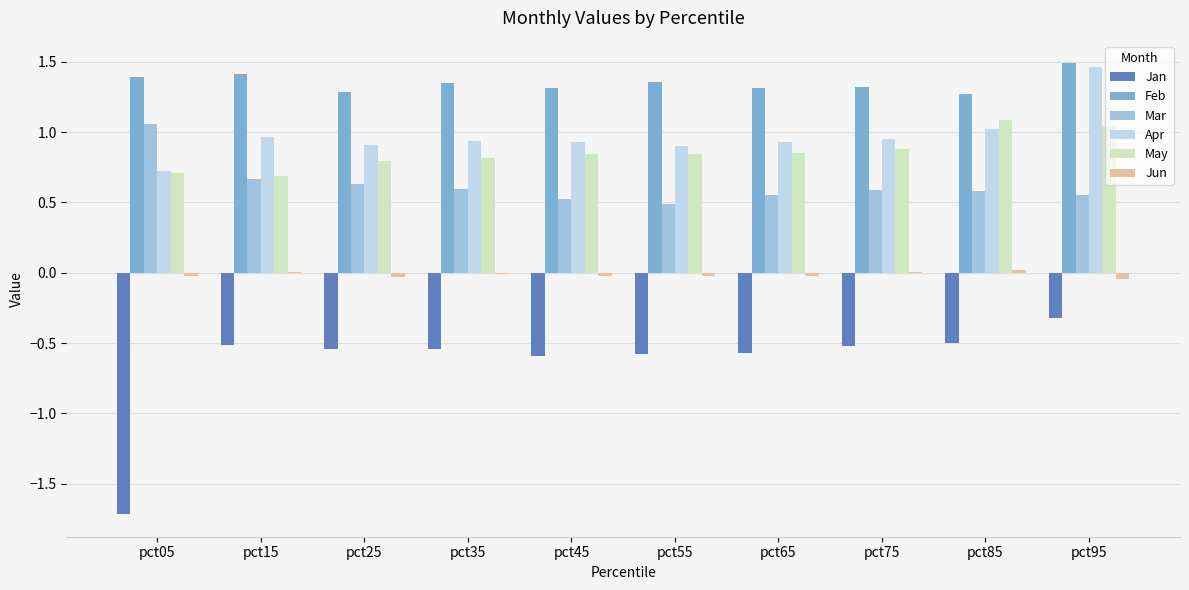

Rank the series by their maximum value, from highest to lowest.

Feb, Apr, May, Mar, Jun, Jan